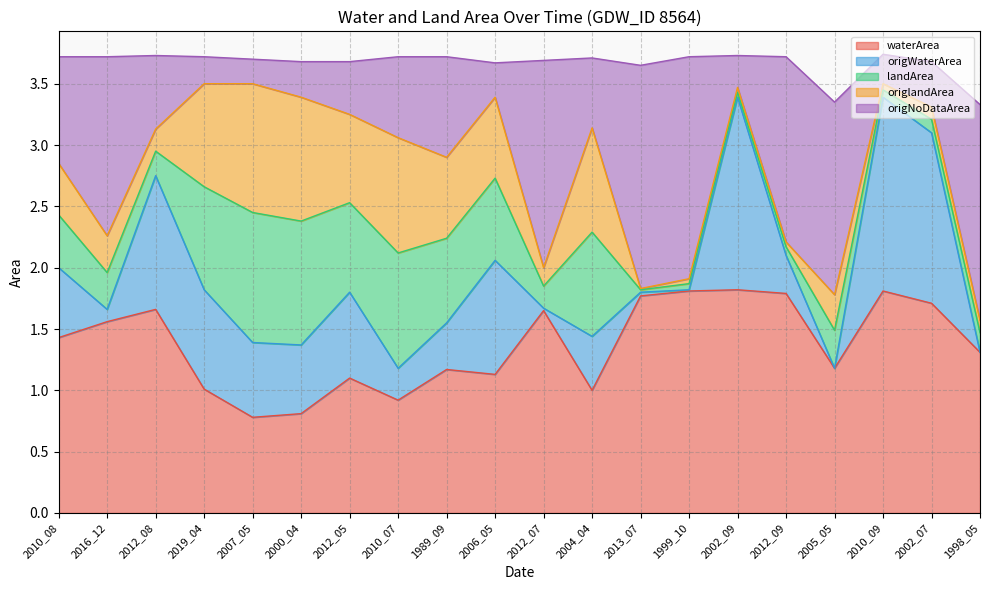

What is the total value across all series at 2010_07?

3.7